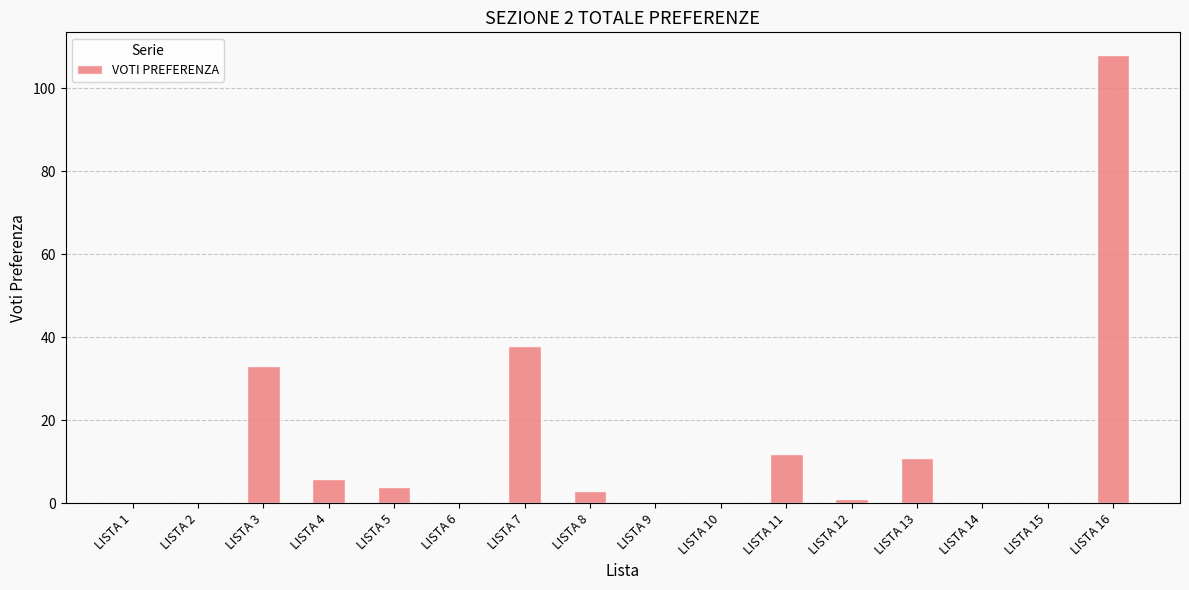

What is the greatest value displayed?

108